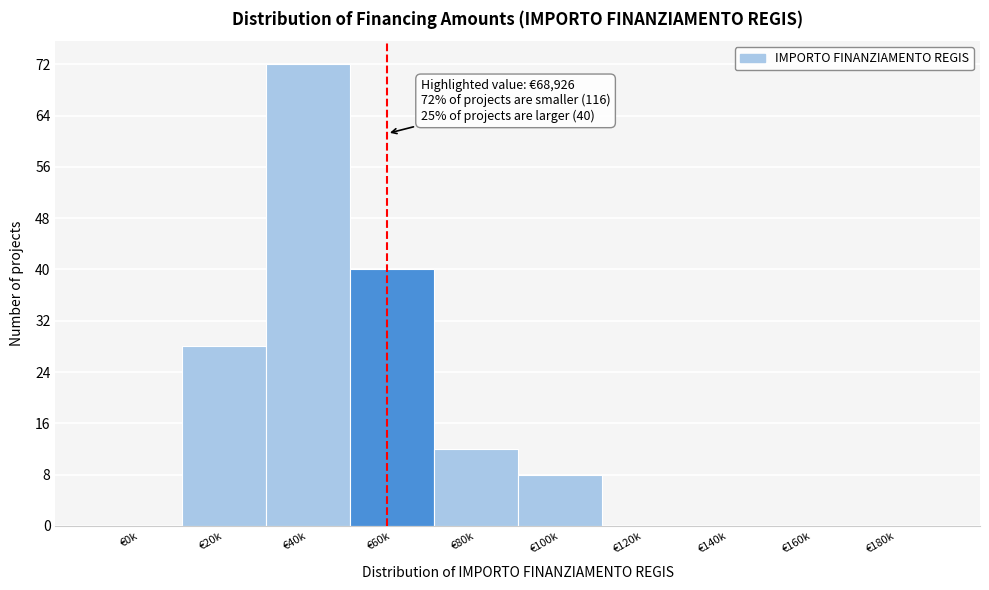

Reading left to right, extract all data points from this chart.

€0k=0	€20k=28	€40k=72	€60k=40	€80k=12	€100k=8	€120k=0	€140k=0	€160k=0	€180k=0